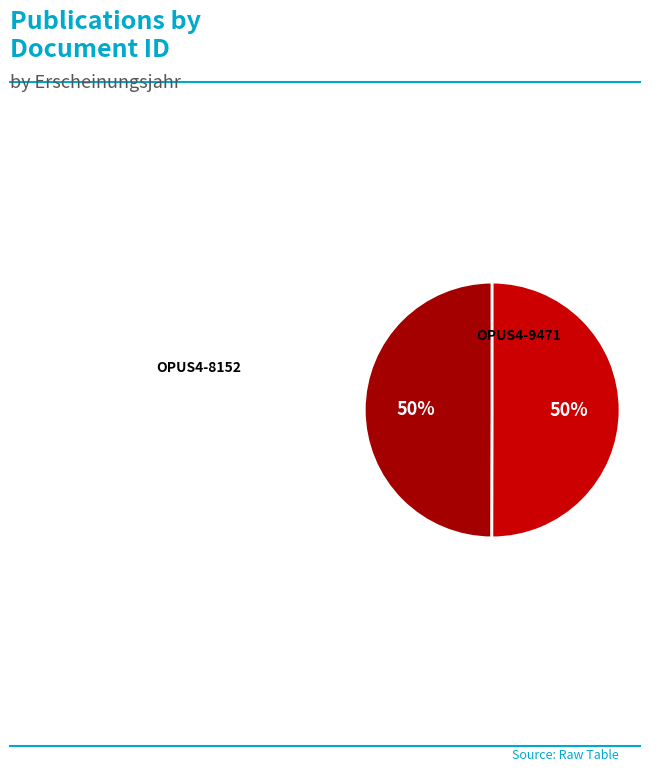

To the nearest percent, what is the average slice percentage?

50%